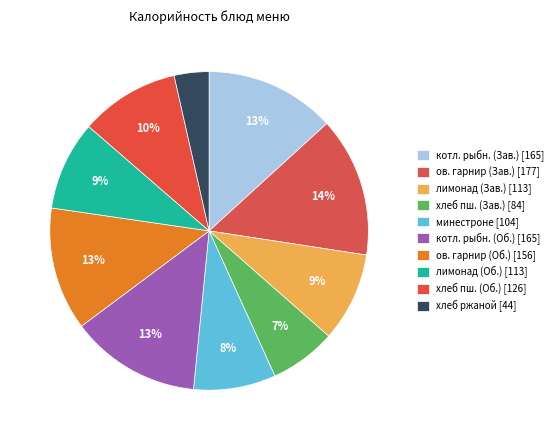

How many slices are in this pie chart?

10